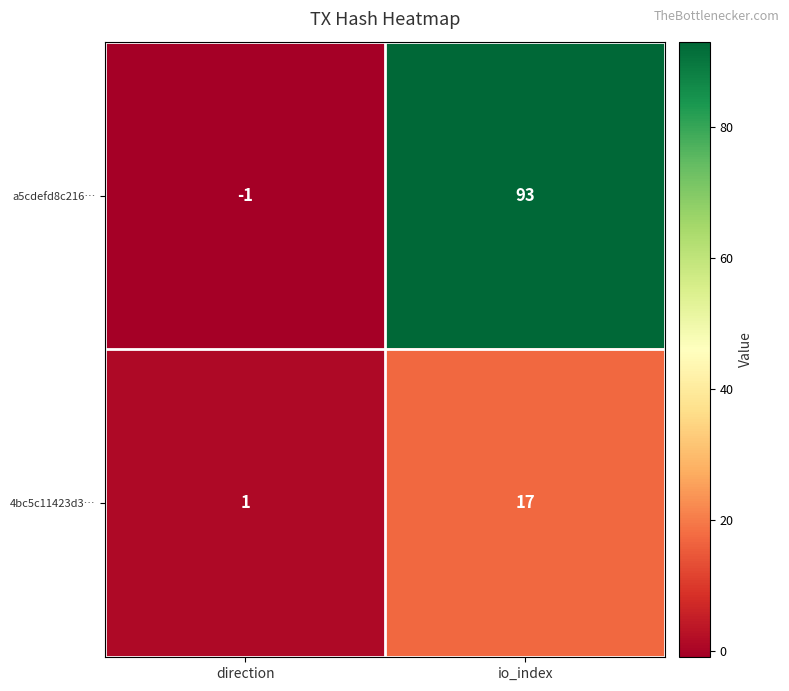

At which label is a5cdefd8c216… closest to 46?

direction